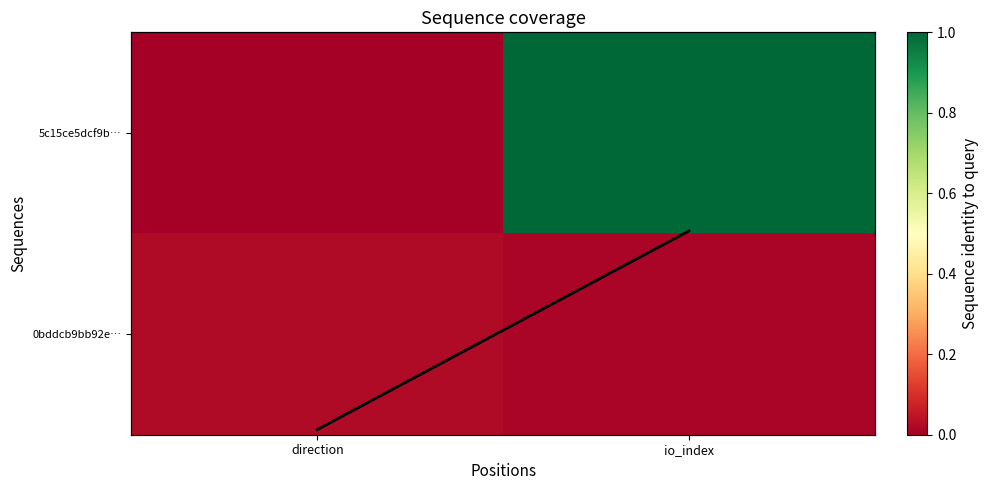

Which has a higher value, direction or io_index?

io_index